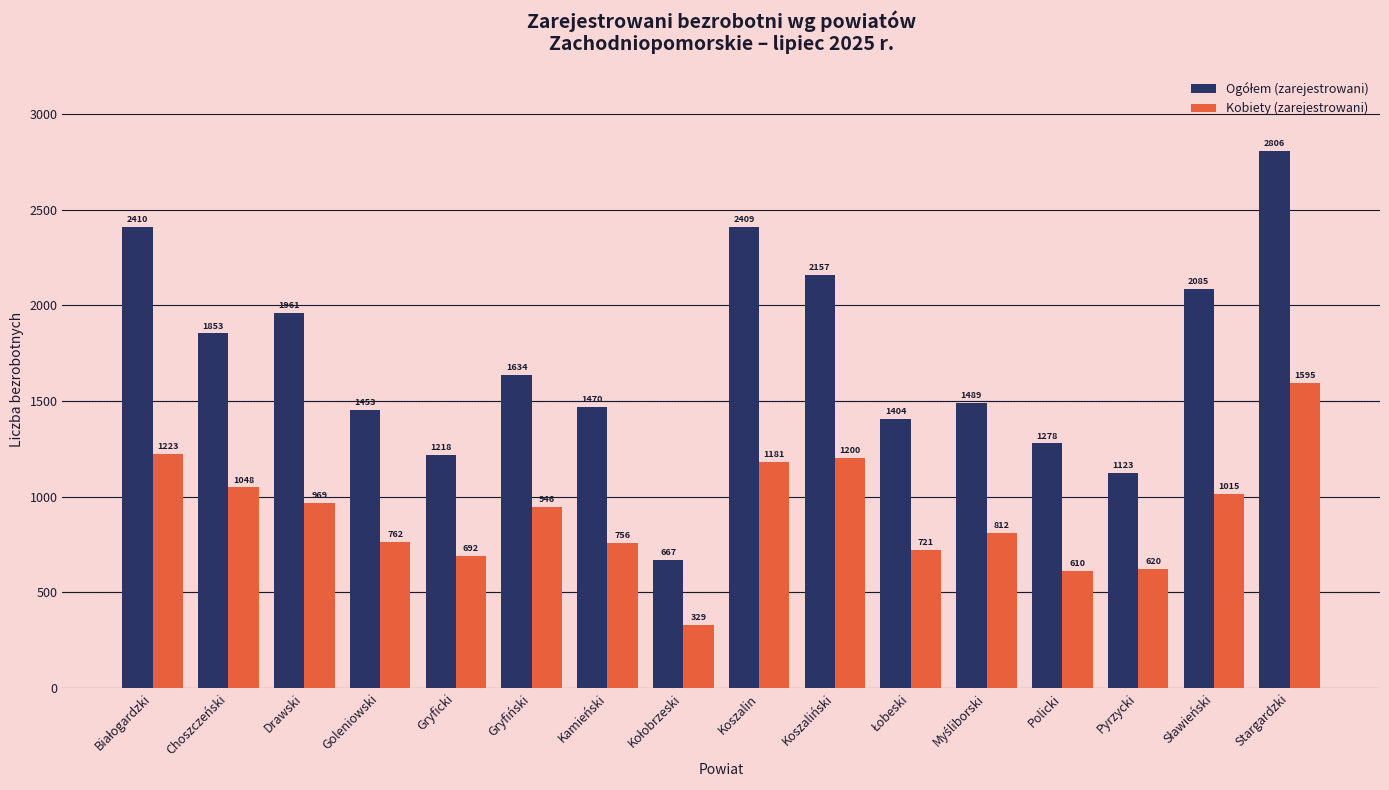

Is it true that Kobiety (zarejestrowani) equals 1595 at Stargardzki?

True